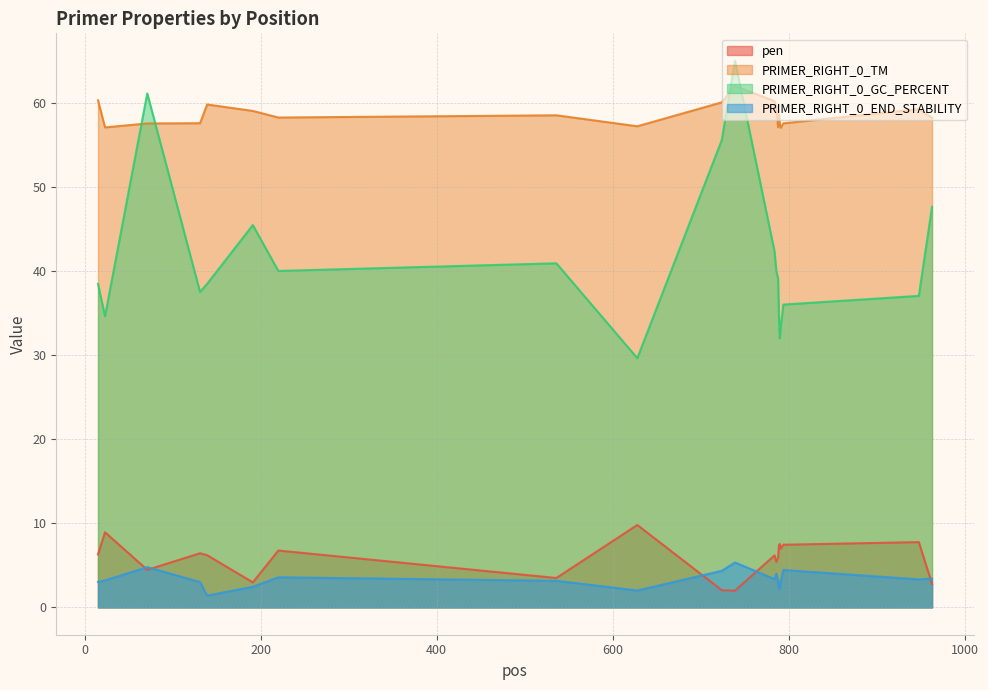

Reading left to right, transcribe all the data shown in this chart.

pen: 6.3	8.9	4.5	6.4	6.2	3.0	6.8	3.5	9.8	2.0	2.0	6.2	5.4	5.9	7.4	7.5	7.0	7.4	7.8	2.8
PRIMER_RIGHT_0_TM: 60.3	57.1	57.5	57.6	59.8	59.0	58.2	58.5	57.2	60.0	62.0	60.2	59.6	57.1	58.6	57.5	57.0	57.6	59.2	58.2
PRIMER_RIGHT_0_GC_PERCENT: 38.5	34.6	61.1	37.5	38.5	45.5	40.0	40.9	29.6	55.6	65.0	42.3	40.0	39.1	34.6	32.0	33.3	36.0	37.0	47.6
PRIMER_RIGHT_0_END_STABILITY: 3.0	3.2	4.8	3.0	1.4	2.5	3.6	3.2	2.0	4.3	5.3	3.4	4.0	3.2	2.3	2.2	3.1	4.5	3.3	3.4